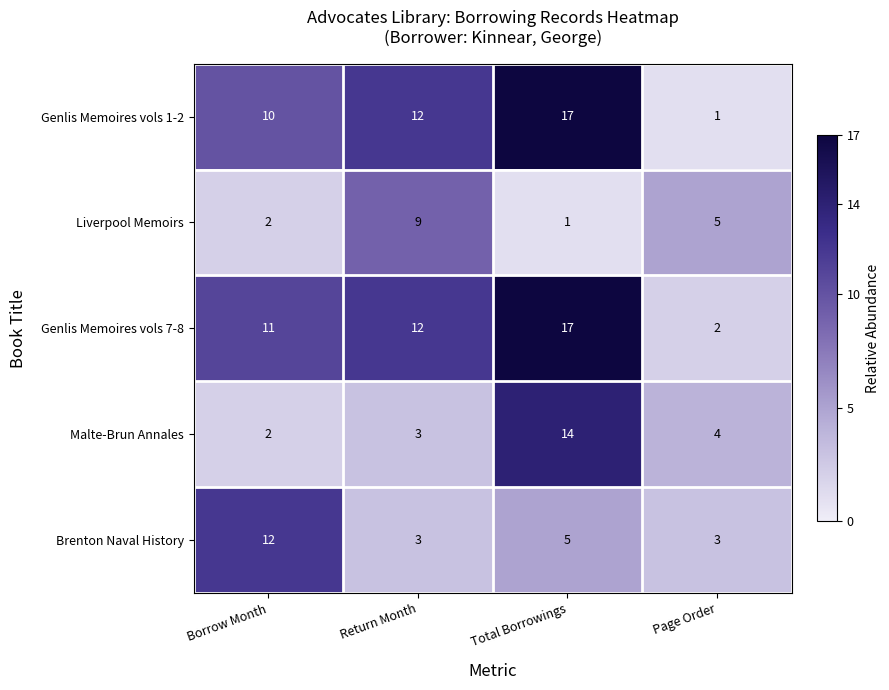

Read the Brenton Naval History value at Total Borrowings.

5